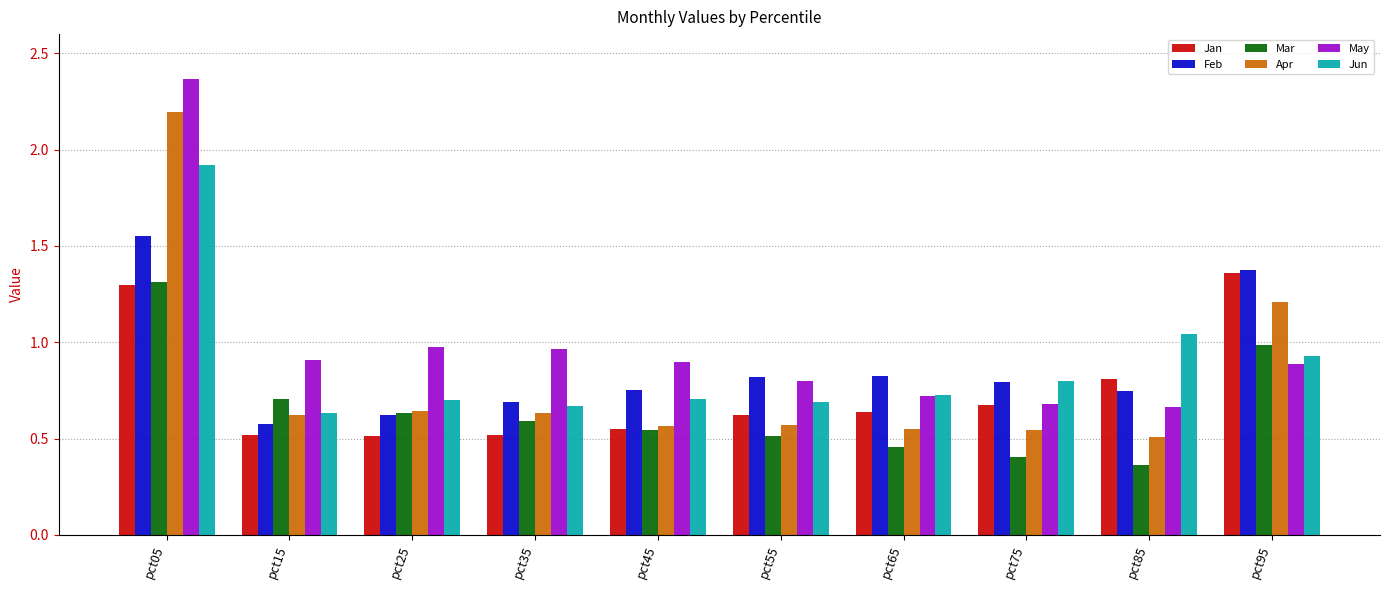

How many groups of bars are there?

10